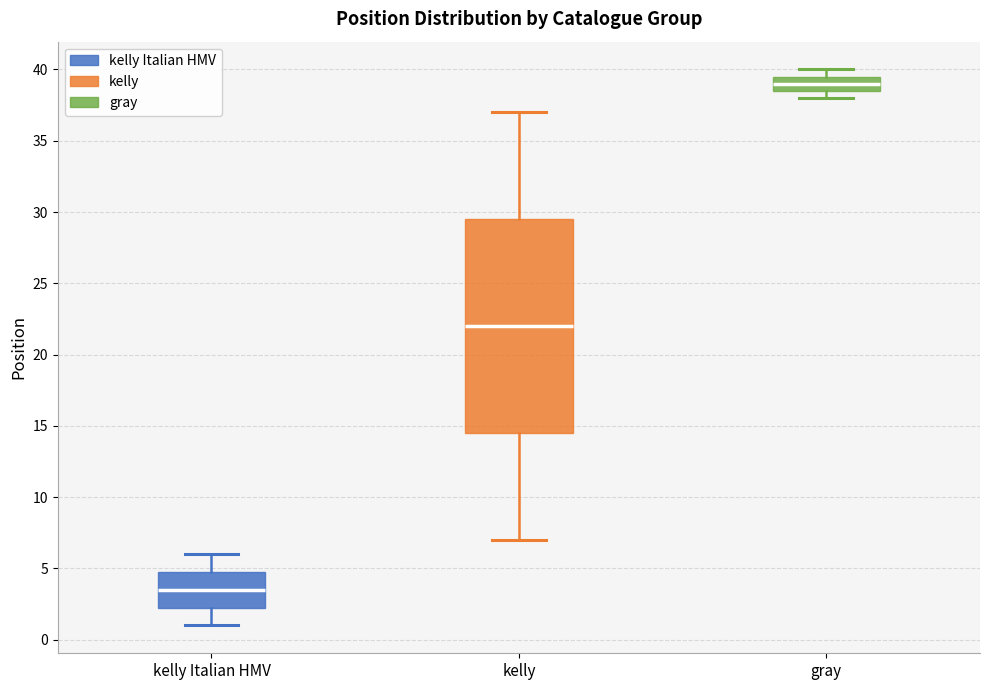

Reading left to right, read every box against the y-axis: the position of its median line, the range the box covers, and the ends of its whiskers. The values are not printed on the chart, so give them approximately, as read against the axis.

kelly Italian HMV: median 3.5, box 2.5 to 5.0, whiskers 1.0 to 6.0
kelly: median 22.0, box 14.5 to 29.5, whiskers 7.0 to 37.0
gray: median 39.0, box 38.5 to 39.5, whiskers 38.0 to 40.0